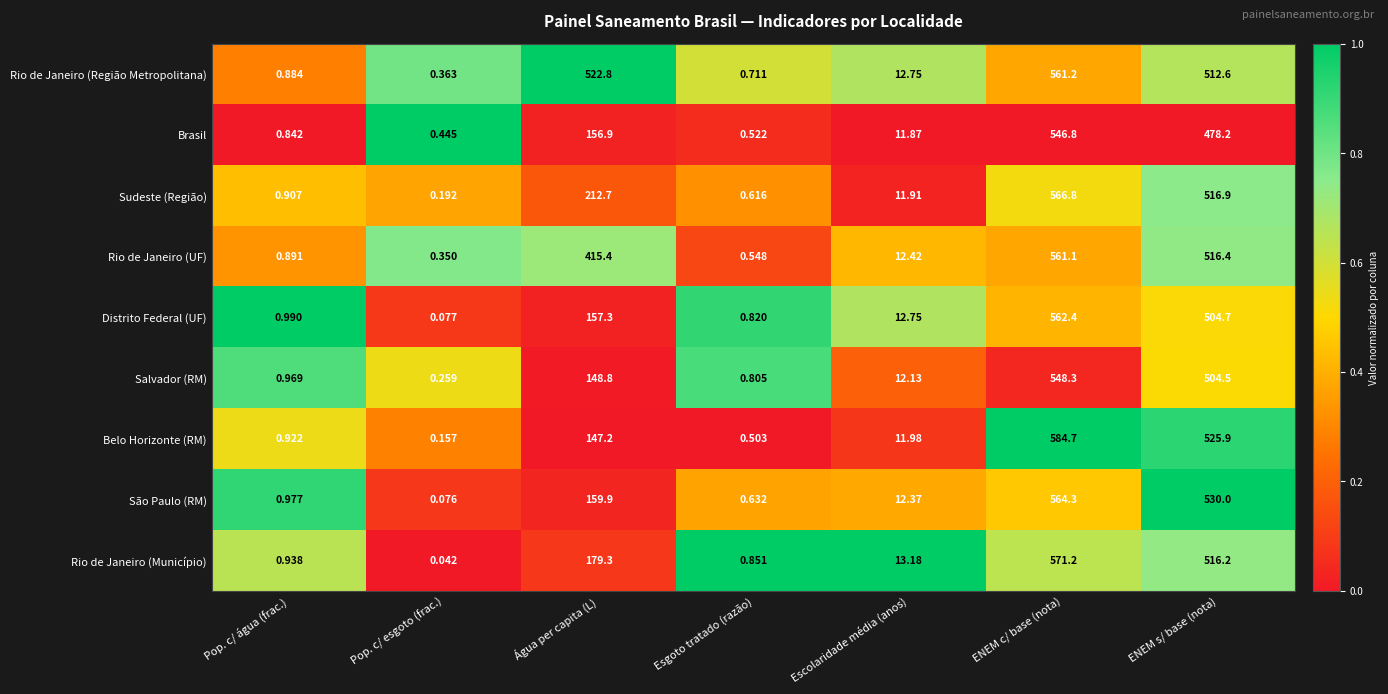

What is the greatest value displayed?

584.7